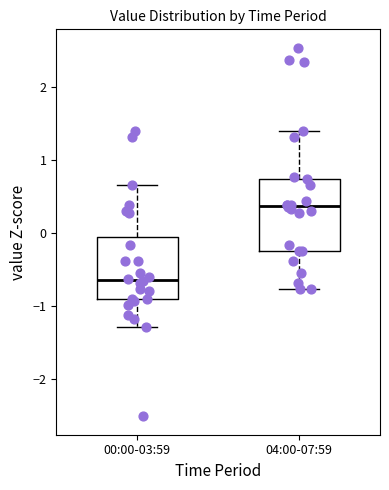

Which box is the tallest, from its lower edge to its upper edge?

04:00-07:59